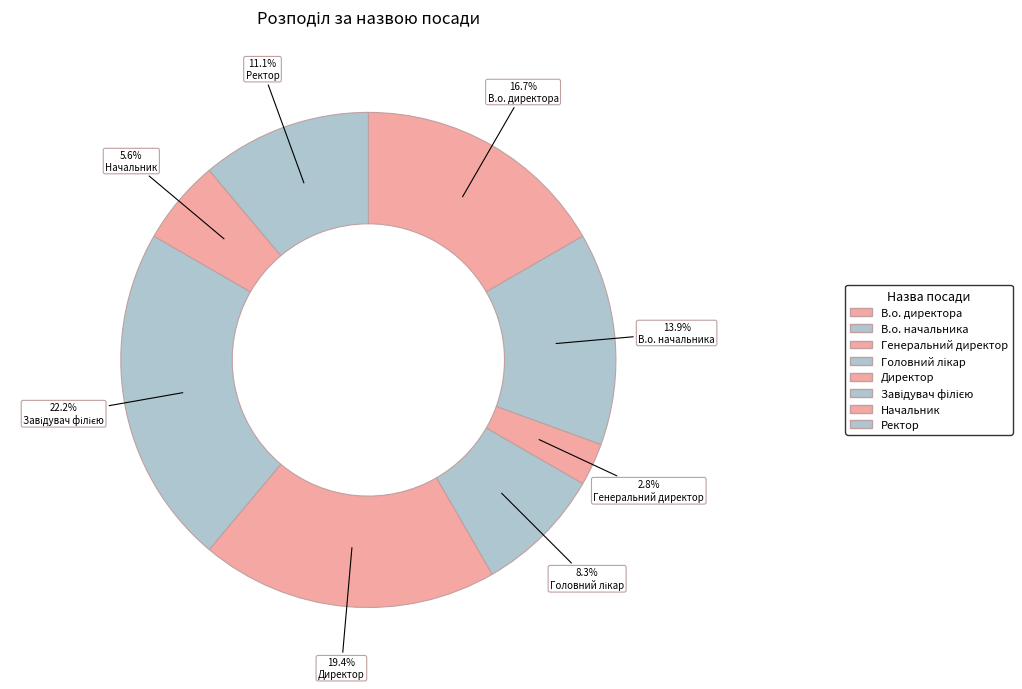

To the nearest percent, what is the difference between the largest and smallest slice percentages?

19%